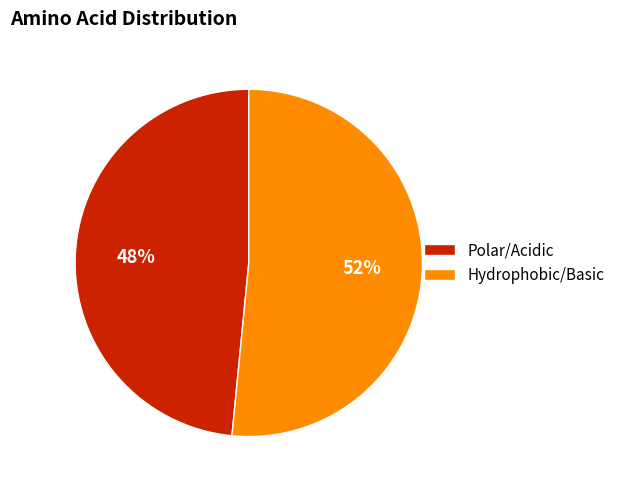

What is the ratio of the value at Polar/Acidic to the value at Hydrophobic/Basic?

0.9